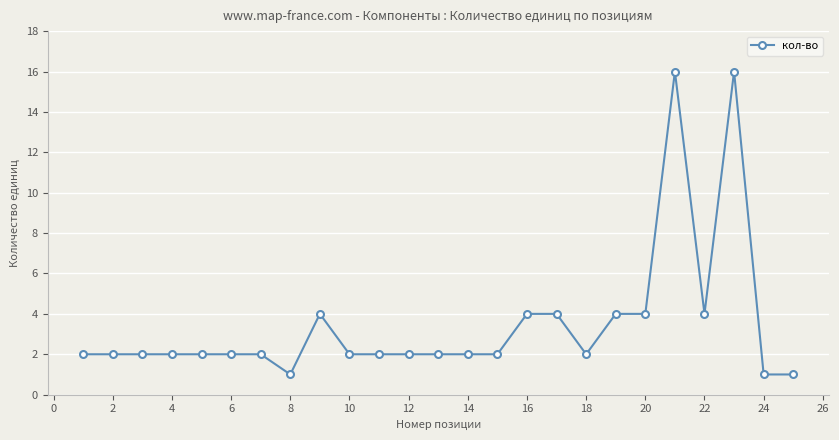

What is the greatest value displayed?

16